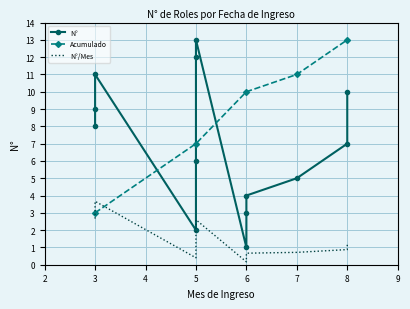

What is the value of the Acumulado point at the 2nd from the left?

7